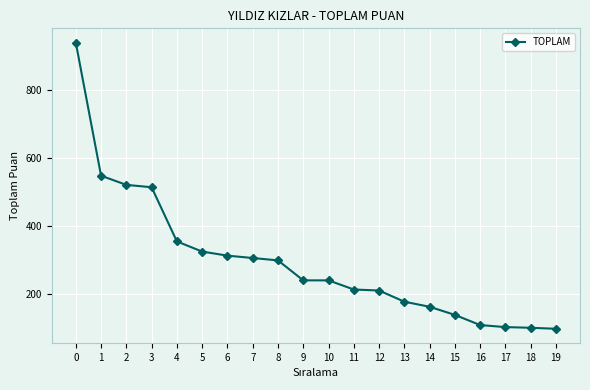

How many lines are shown in the chart?

1